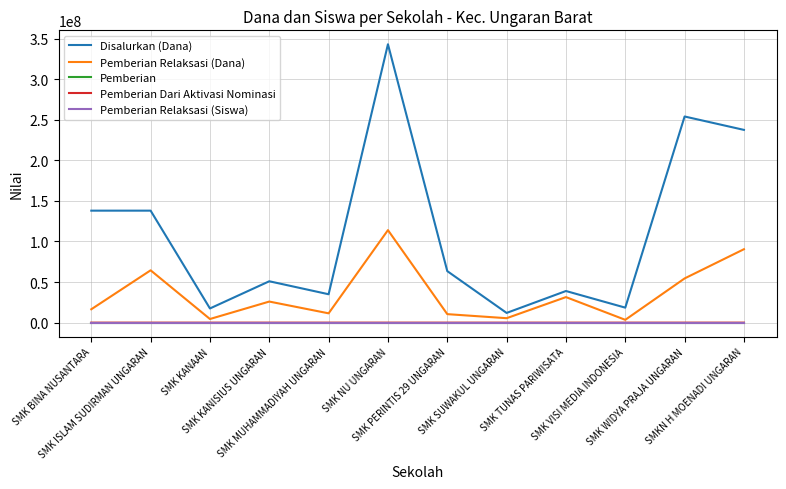

What are all the series names shown in the legend?

Disalurkan (Dana), Pemberian Relaksasi (Dana), Pemberian, Pemberian Dari Aktivasi Nominasi, Pemberian Relaksasi (Siswa)